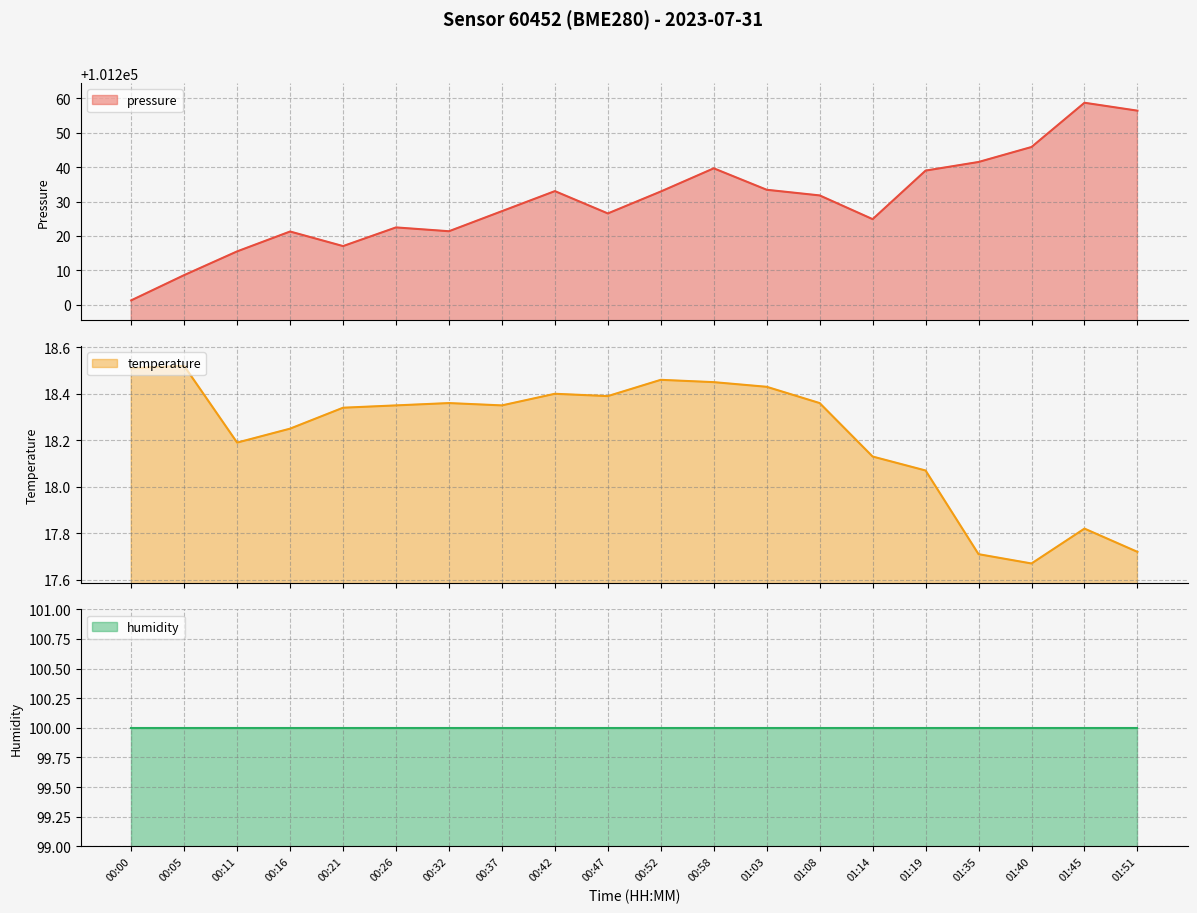

What position from the right is 01:51?

1